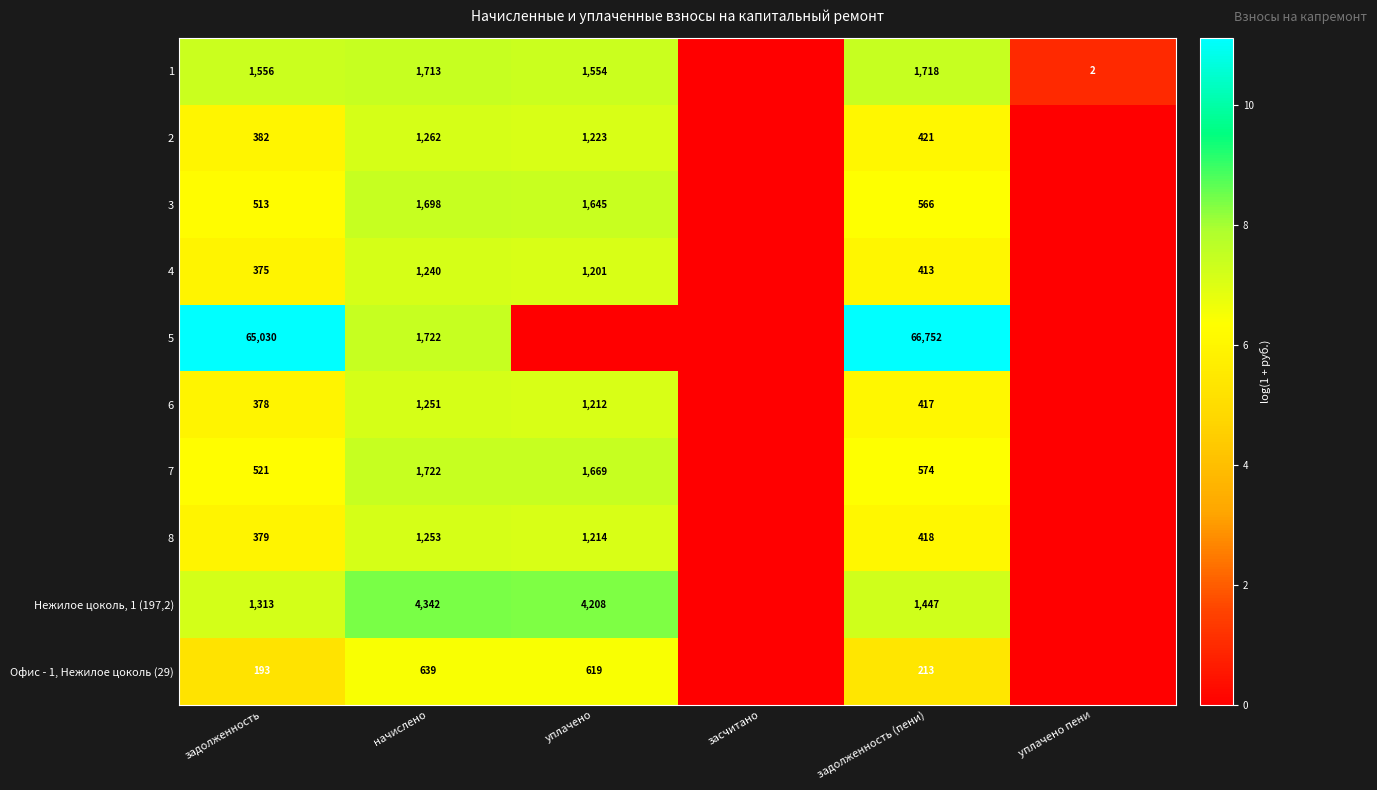

The value of 7 at задолженность is 324. True or false?

False